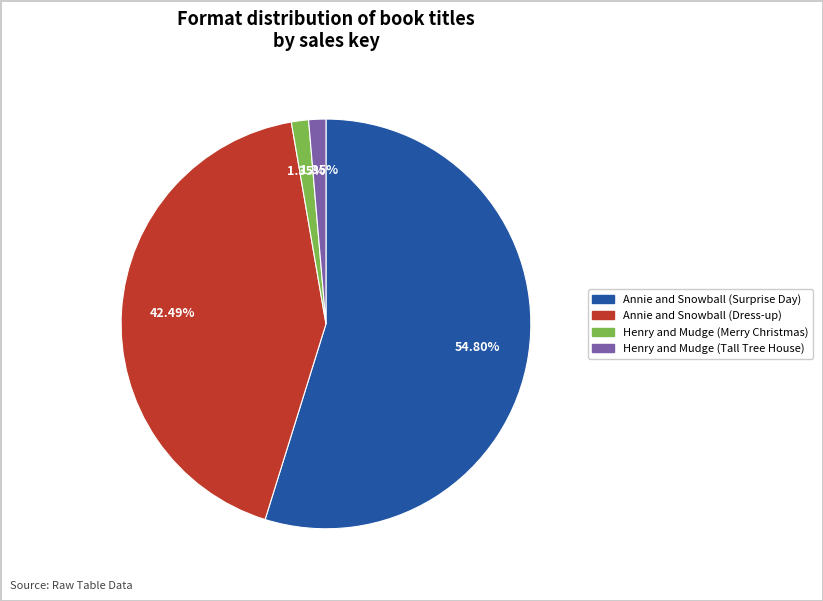

Is it true that Annie and Snowball (Dress-up) is 32% of the pie?

False